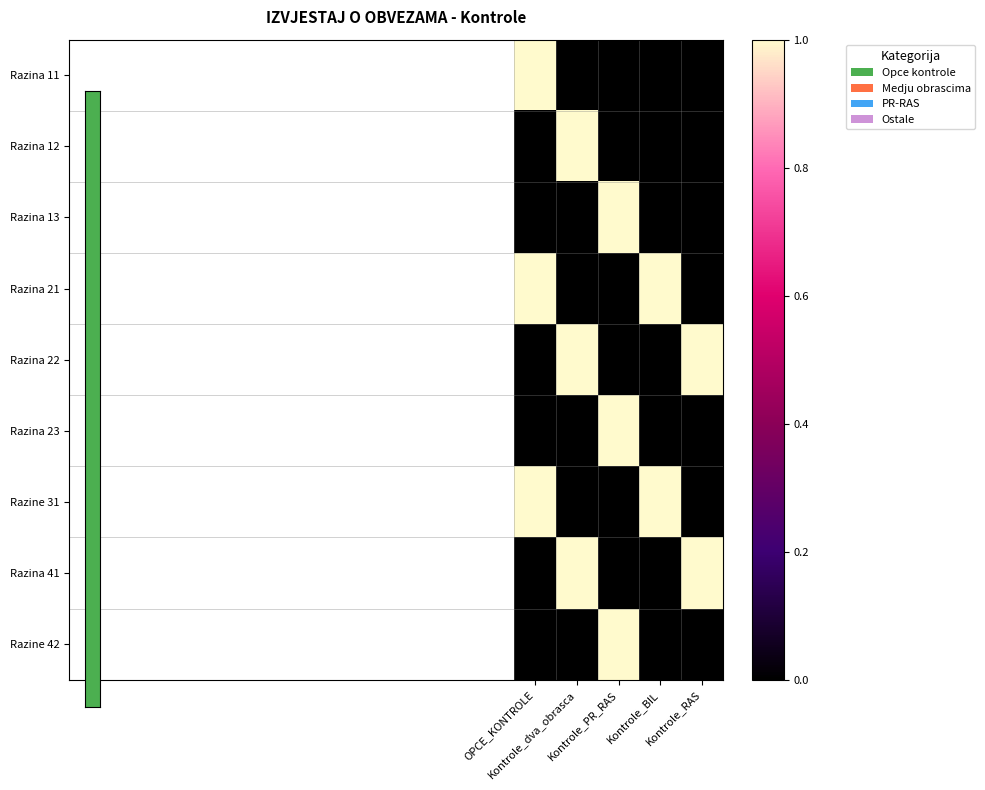

List the series in order of their peak value, lowest first.

Razina 11, Razina 12, Razina 13, Razina 21, Razina 22, Razina 23, Razine 31, Razina 41, Razine 42